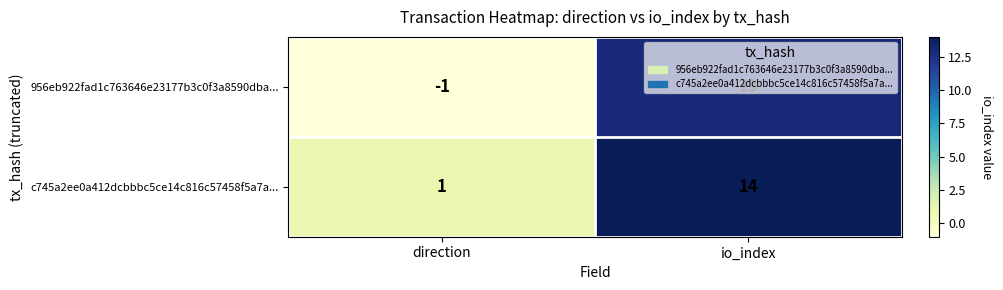

What is the maximum value for c745a2ee0a412dcbbbc5ce14c816c57458f5a7a...?

14